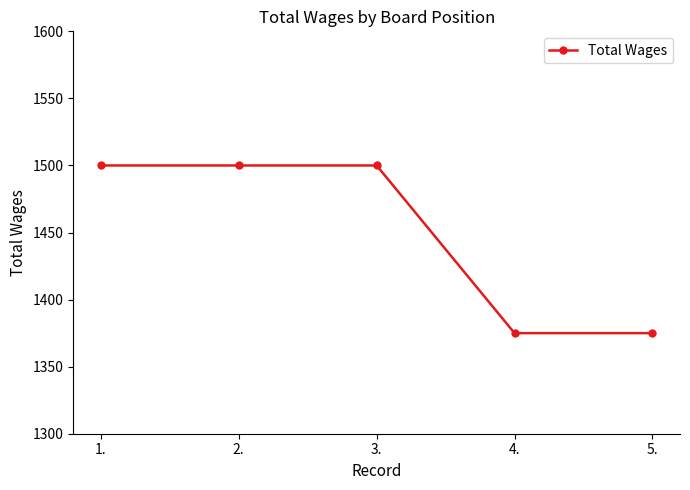

Reading left to right, transcribe all the data shown in this chart.

1.=1500	2.=1500	3.=1500	4.=1375	5.=1375